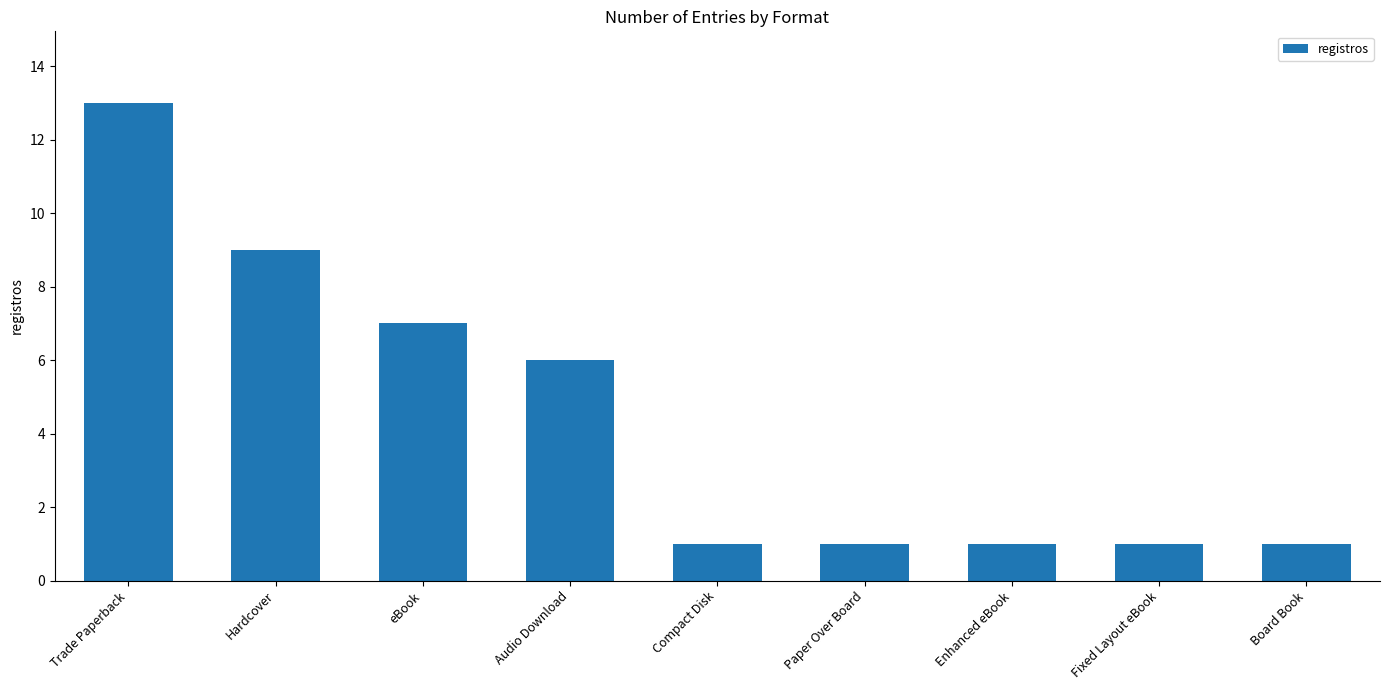

True or false: the data shows 6 at Audio Download.

True